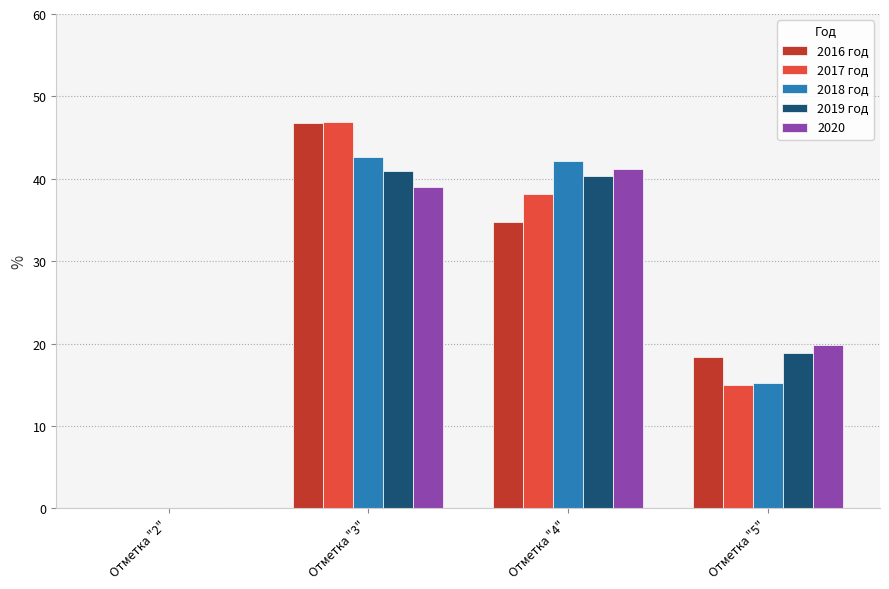

Count the number of data series in this chart.

5